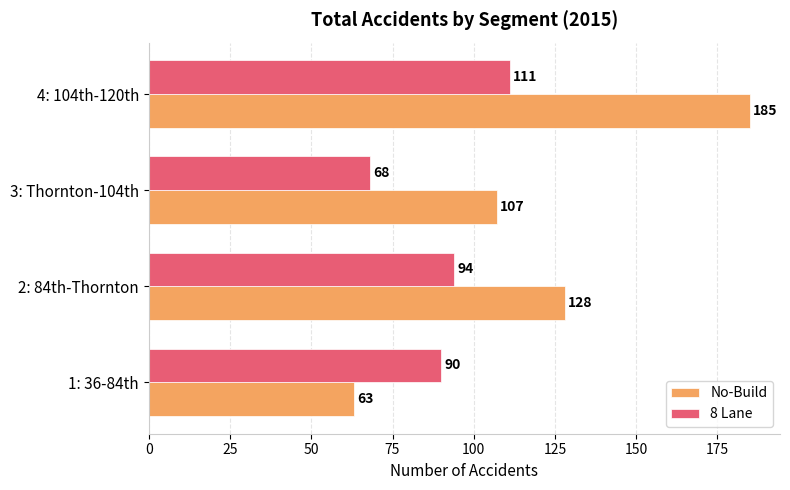

What is the difference between the maximum and minimum values in the 8 Lane series?

43